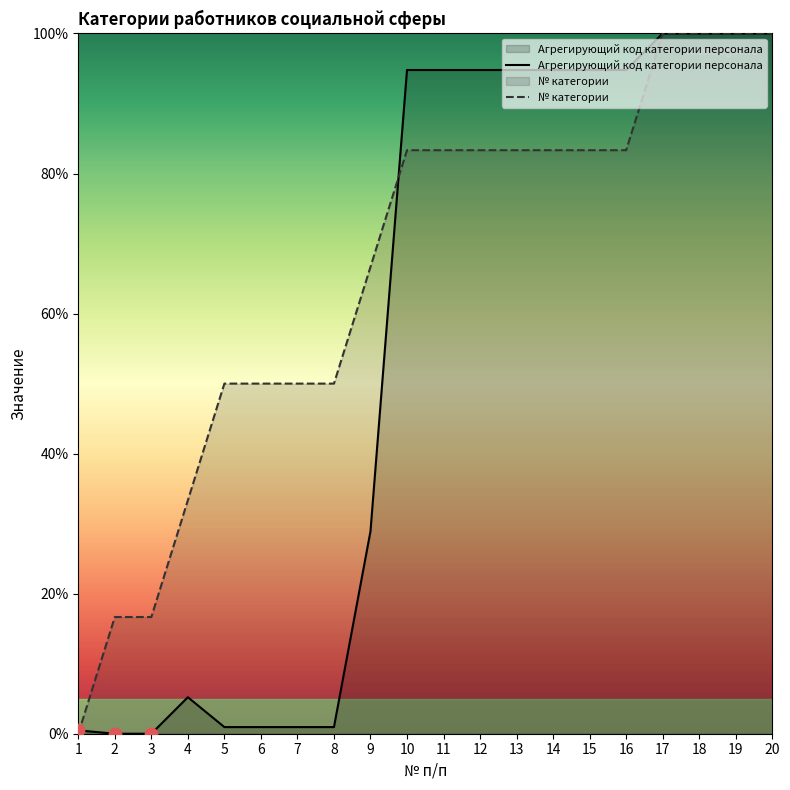

What is the total value across all series at 20?

200.0